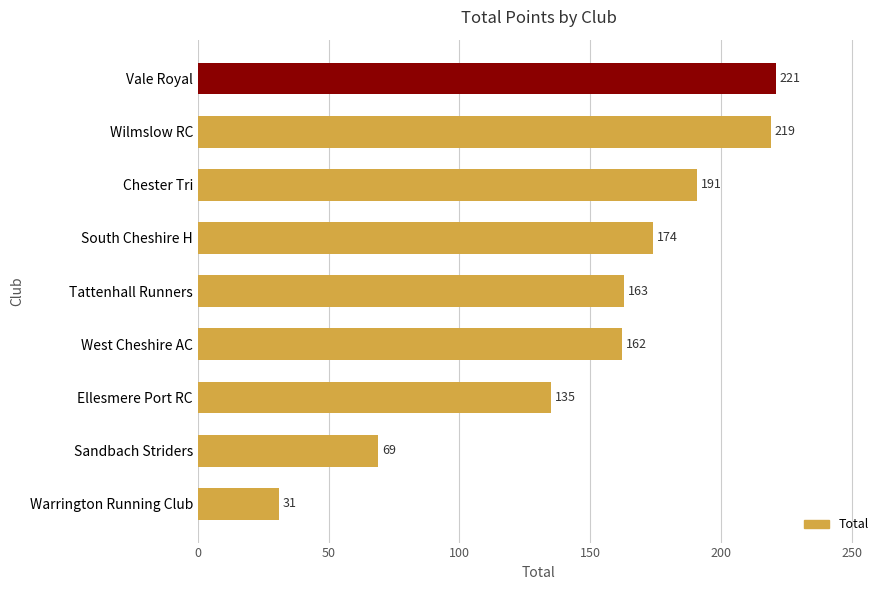

What is the difference between the second highest and minimum values?

188